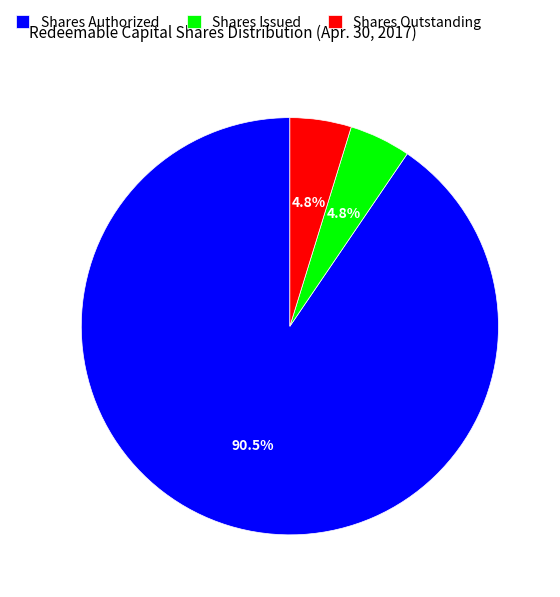

What is the majority slice?

Shares Authorized